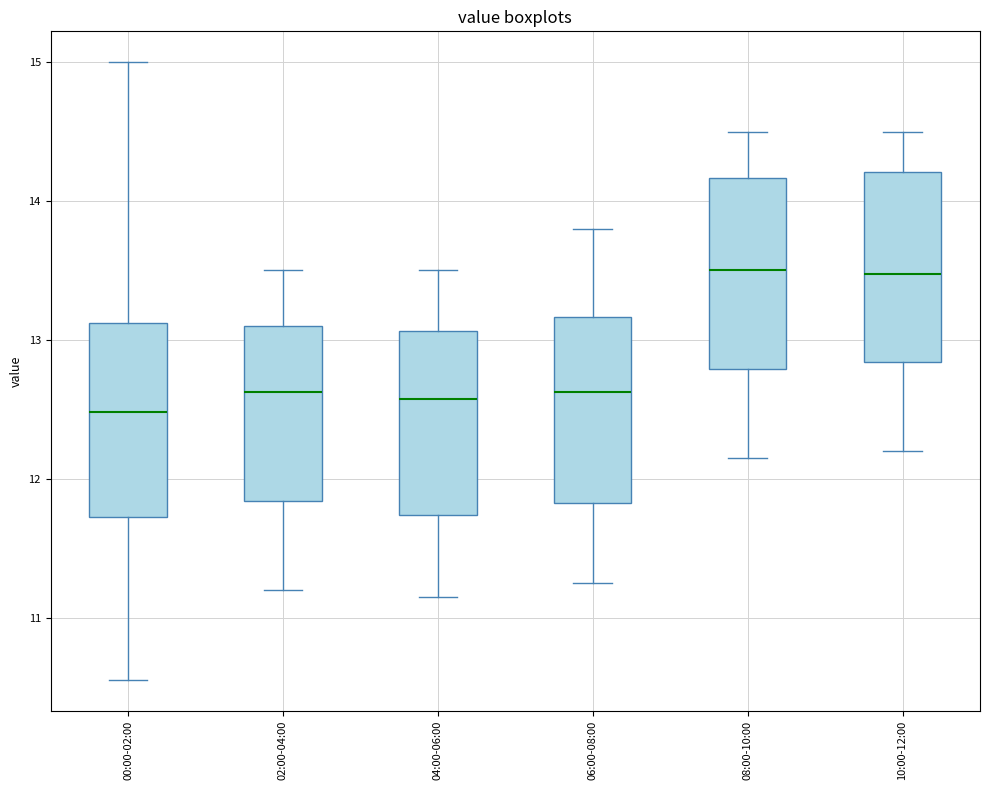

Where does the upper whisker of the box for 06:00-08:00 end on the y-axis? The values are not printed on the chart, so give them approximately, as read against the axis.

13.8